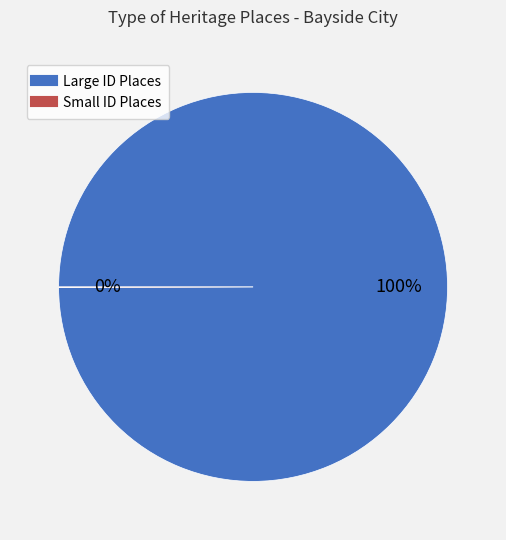

To the nearest percent, what is the average slice percentage?

50%